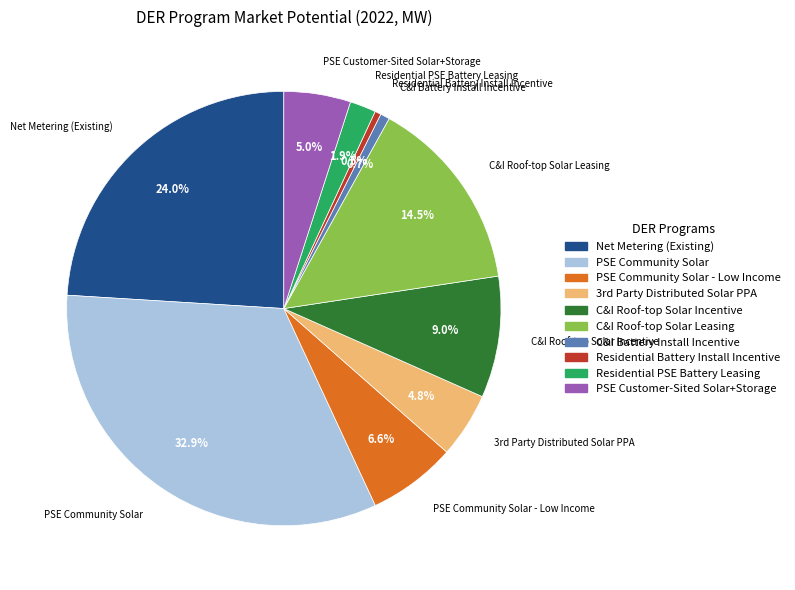

To the nearest percent, what percentage of the pie is Residential PSE Battery Leasing?

2%